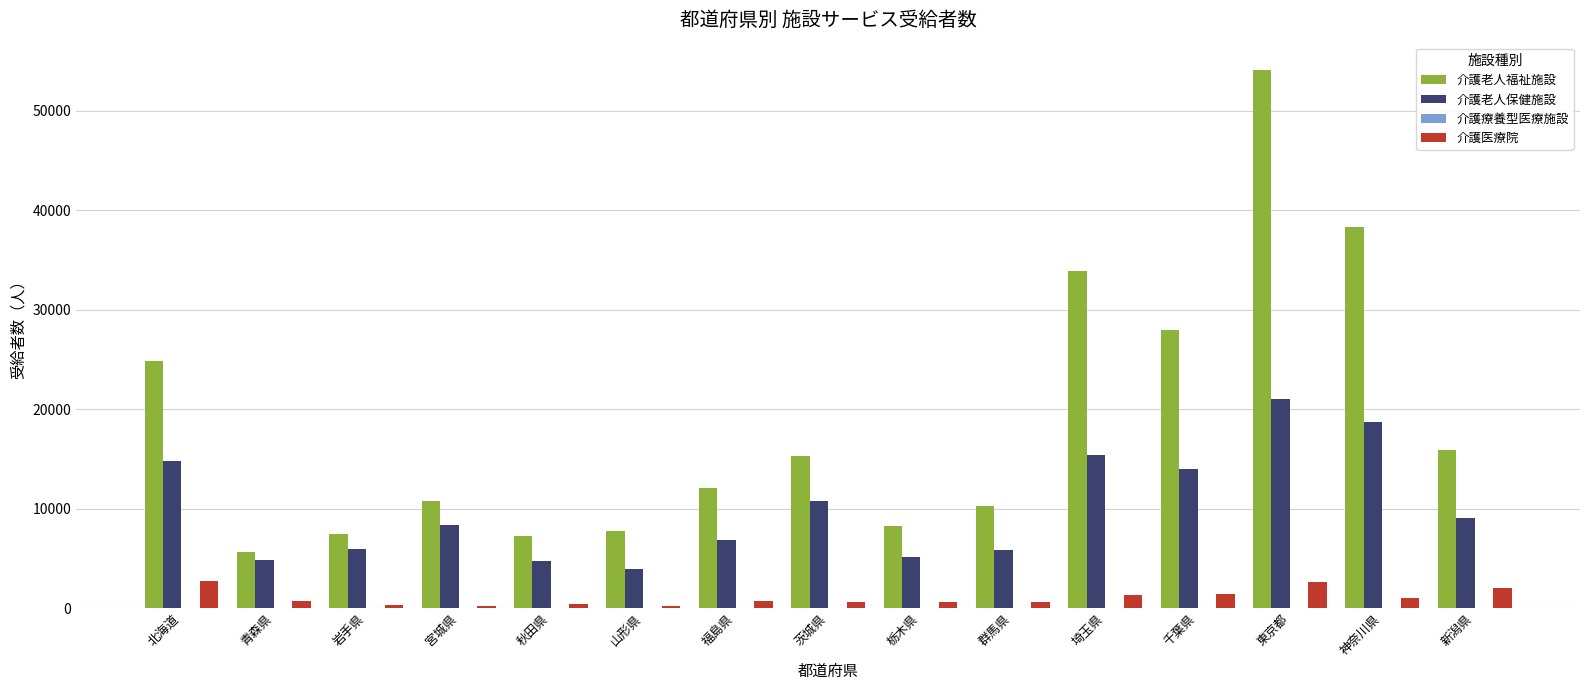

Which series has the widest spread of values?

介護老人福祉施設